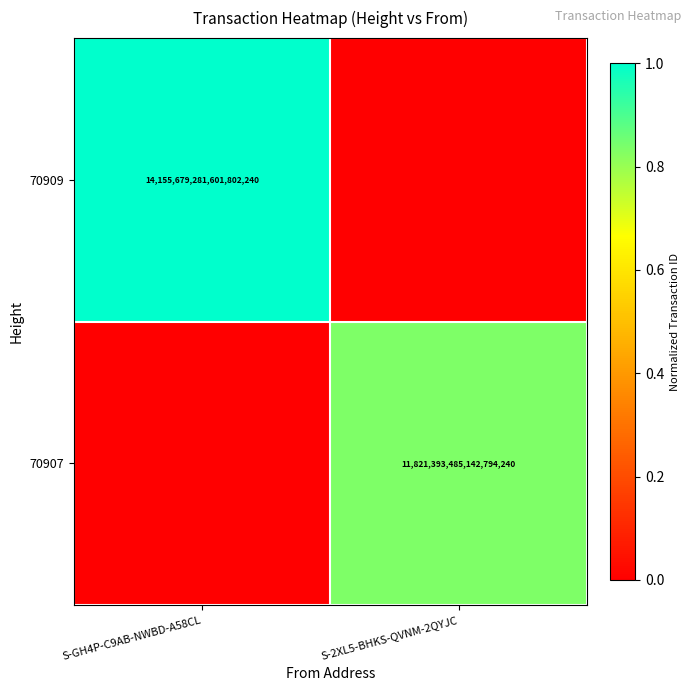

The value of 70909 at S-GH4P-C9AB-NWBD-A58CL is 14155679281601802240. True or false?

True